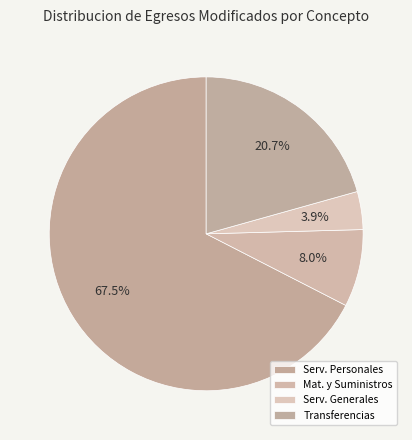

What is the majority slice?

Servicios Personales